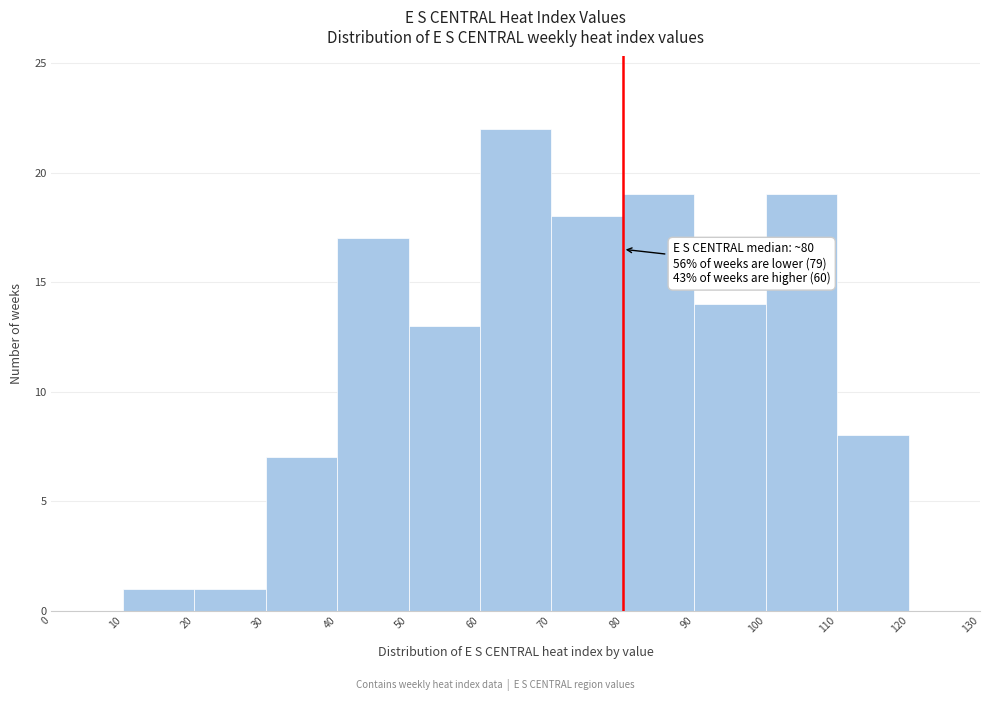

Which range on the x-axis has the tallest bar?

60 to 70